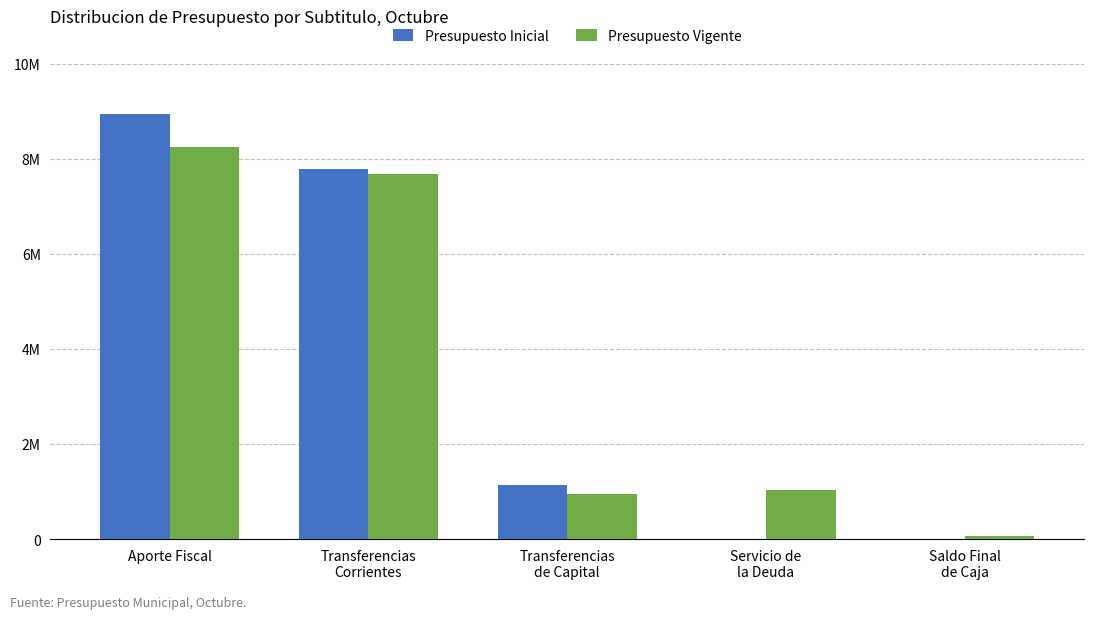

What is the value of the Presupuesto Vigente bar at the 5th from the left?

66000